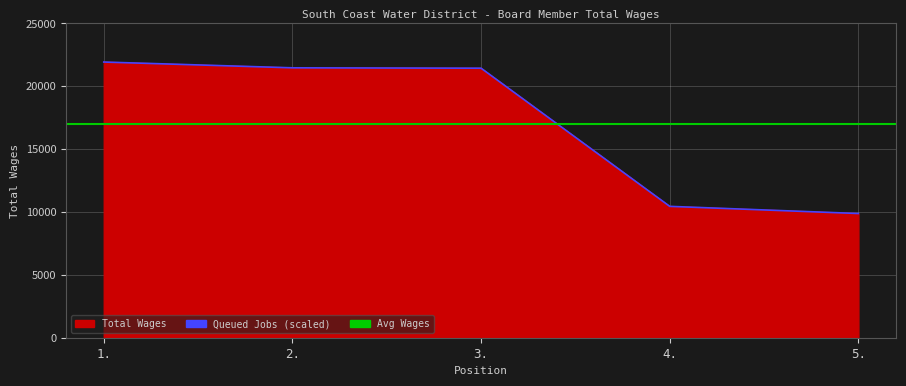

Is it true that the value at 5. is 9880?

True